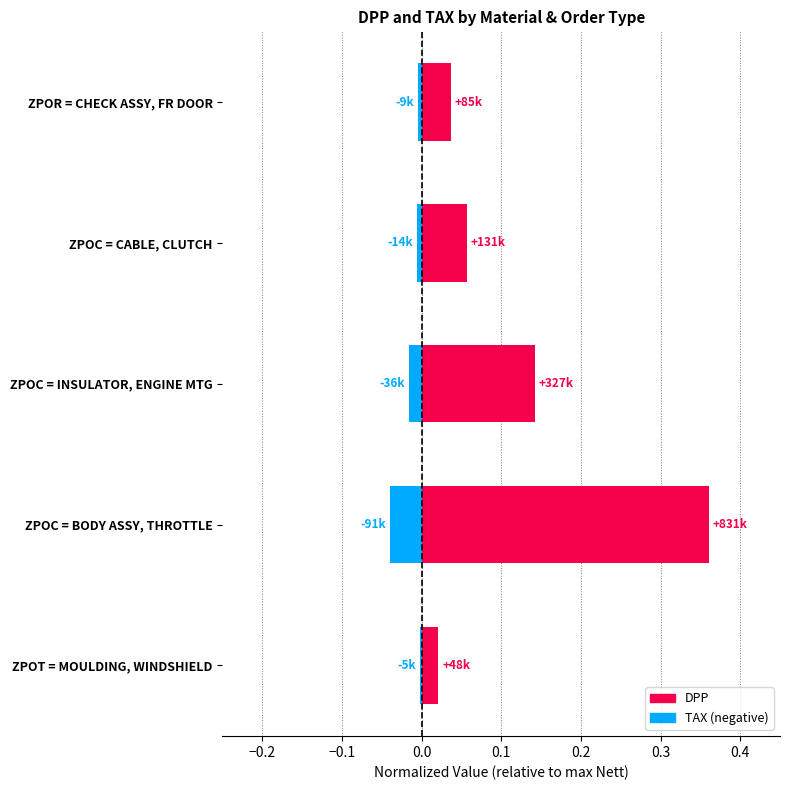

Which series has the largest total across all categories?

DPP